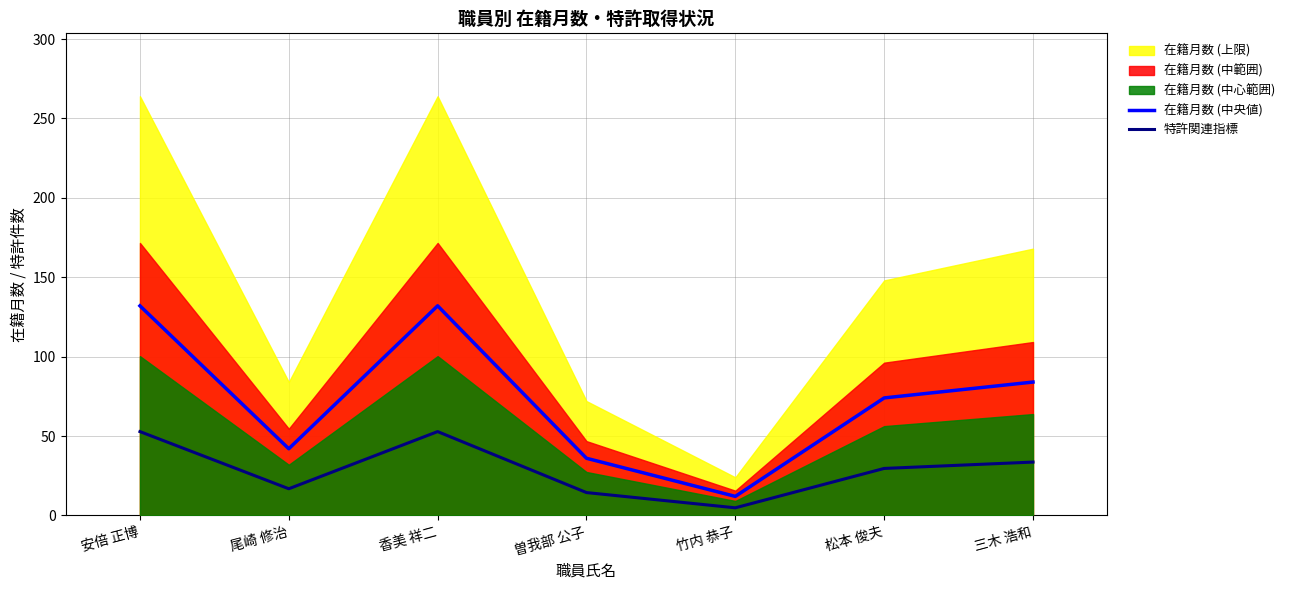

What is the difference between the highest and lowest values at 尾崎 修治?

25.2